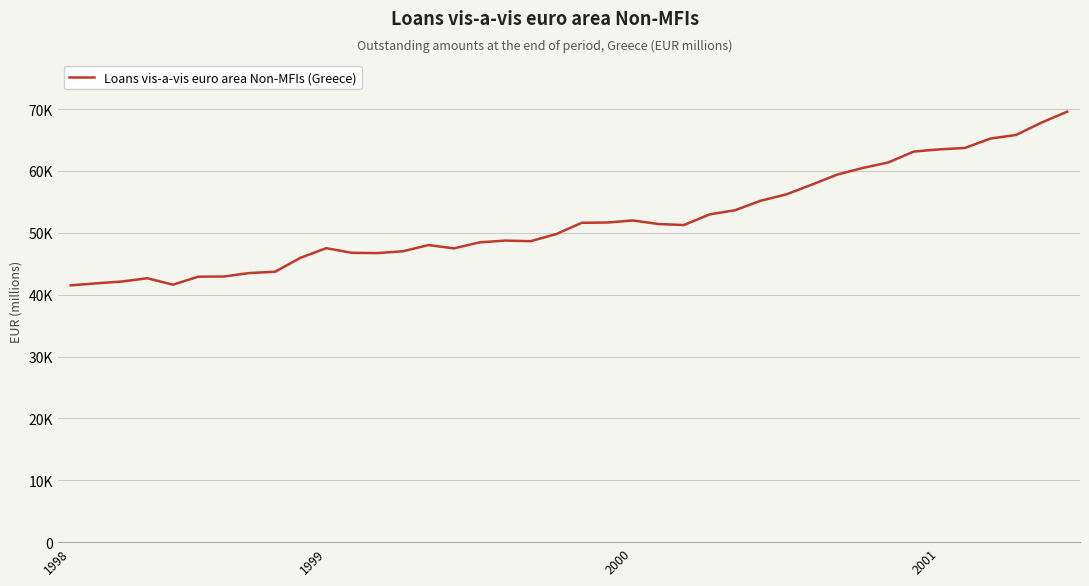

What is the difference between the maximum and second lowest values?

27960.3